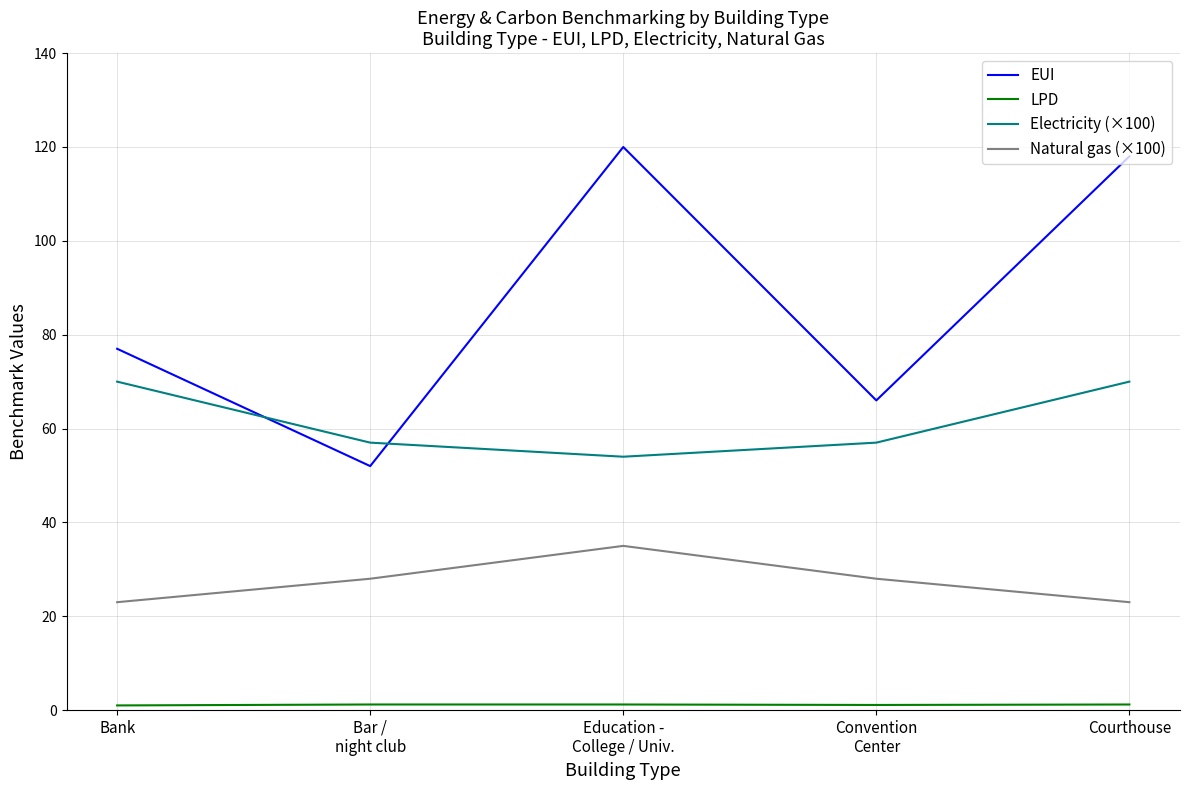

What position from the left is Education -
College / Univ.?

3